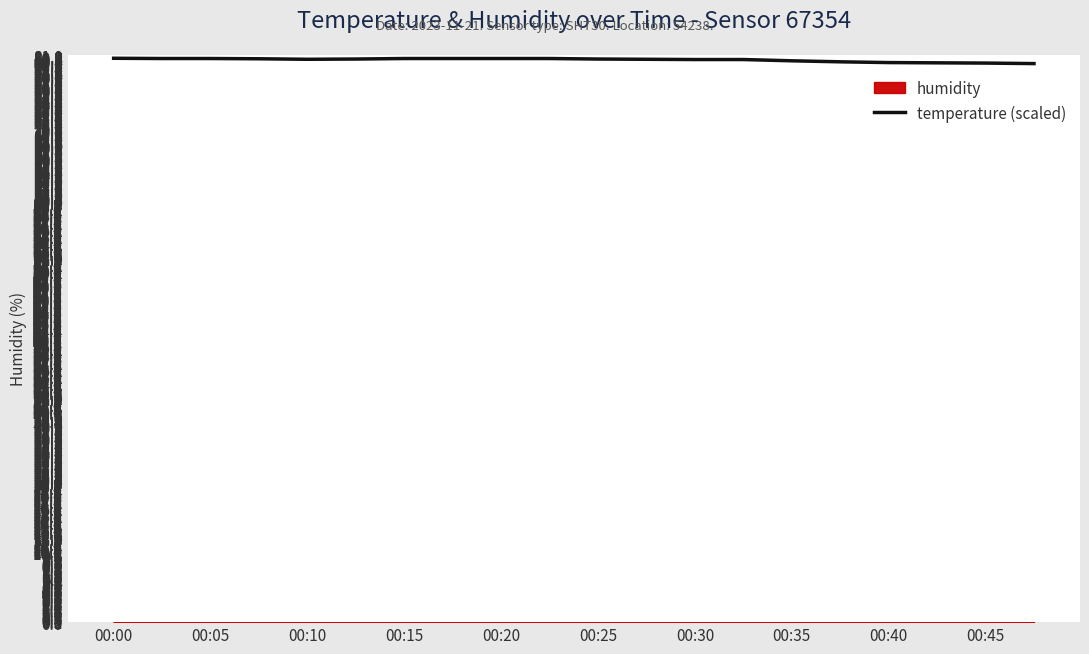

The value of temperature (scaled) at 00:25 is 52.9. True or false?

False